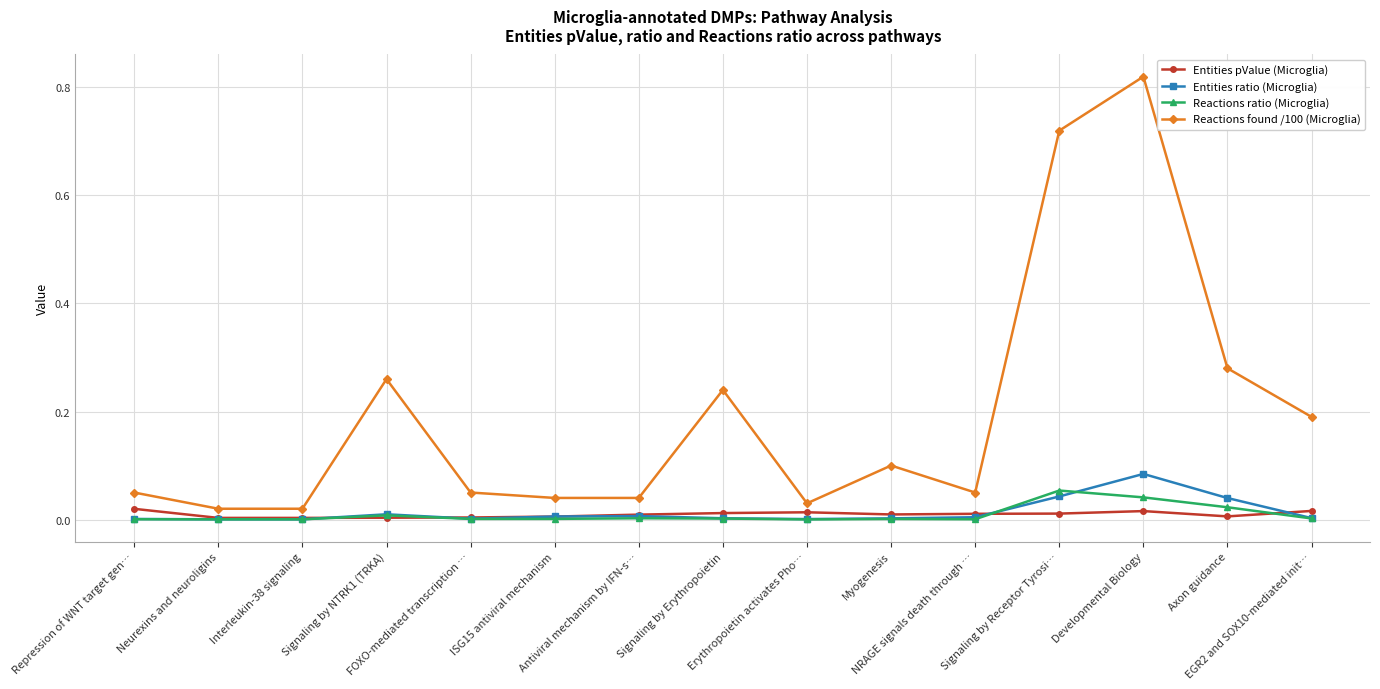

True or false: Entities ratio (Microglia) has more than 1 points higher than both neighbors.

True